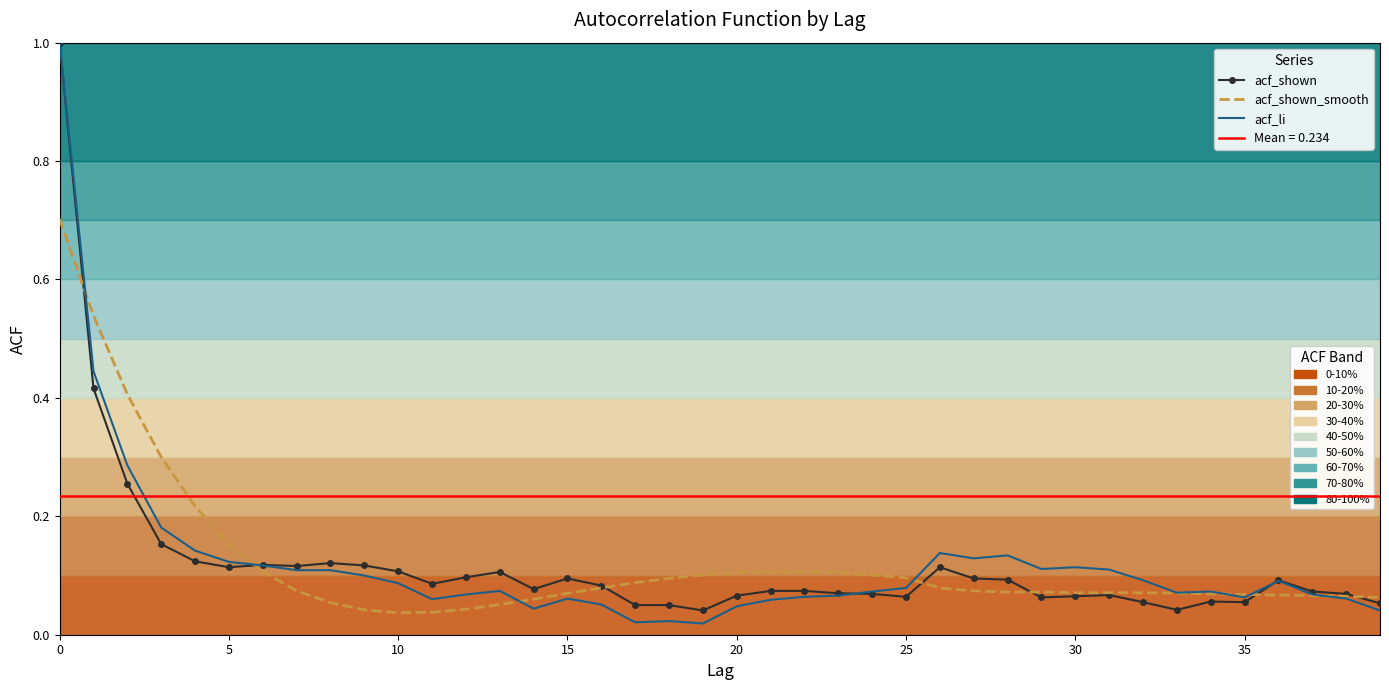

How many intersections are there between acf_li and acf_shown_smooth?

7